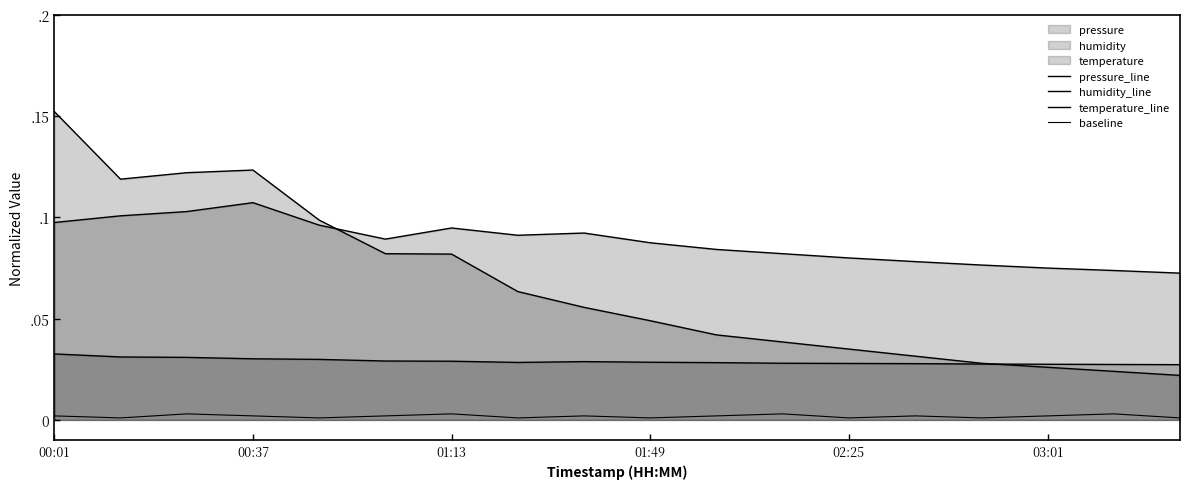

Does the chart have visible grid lines?

No